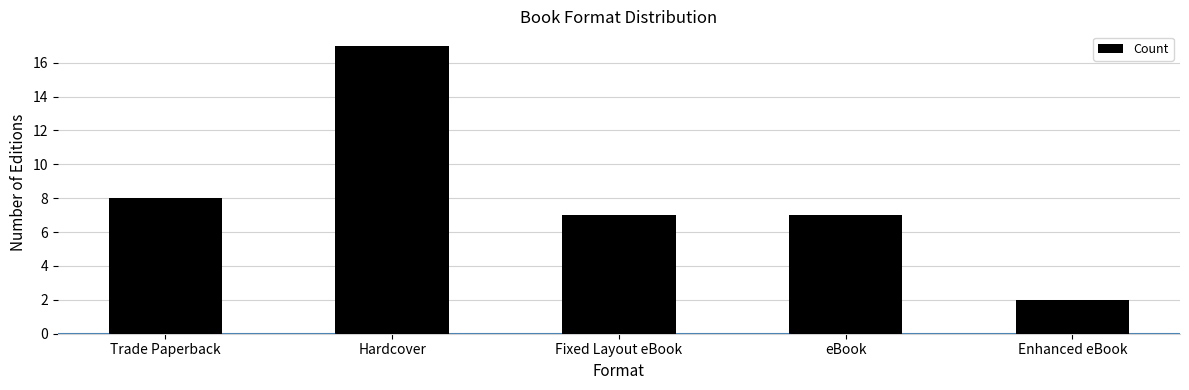

The value at eBook is 4. True or false?

False